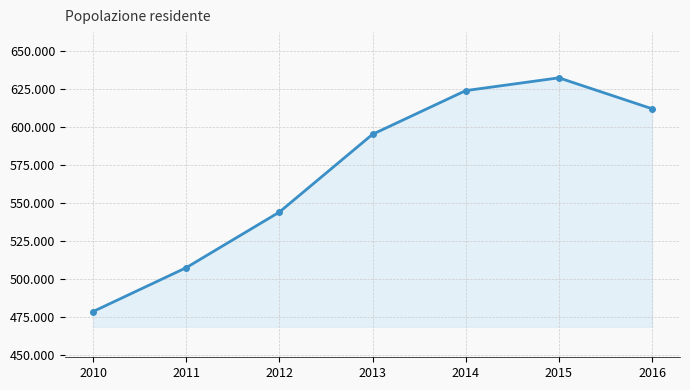

What is the change in value from 2012 to 2013?

+51037